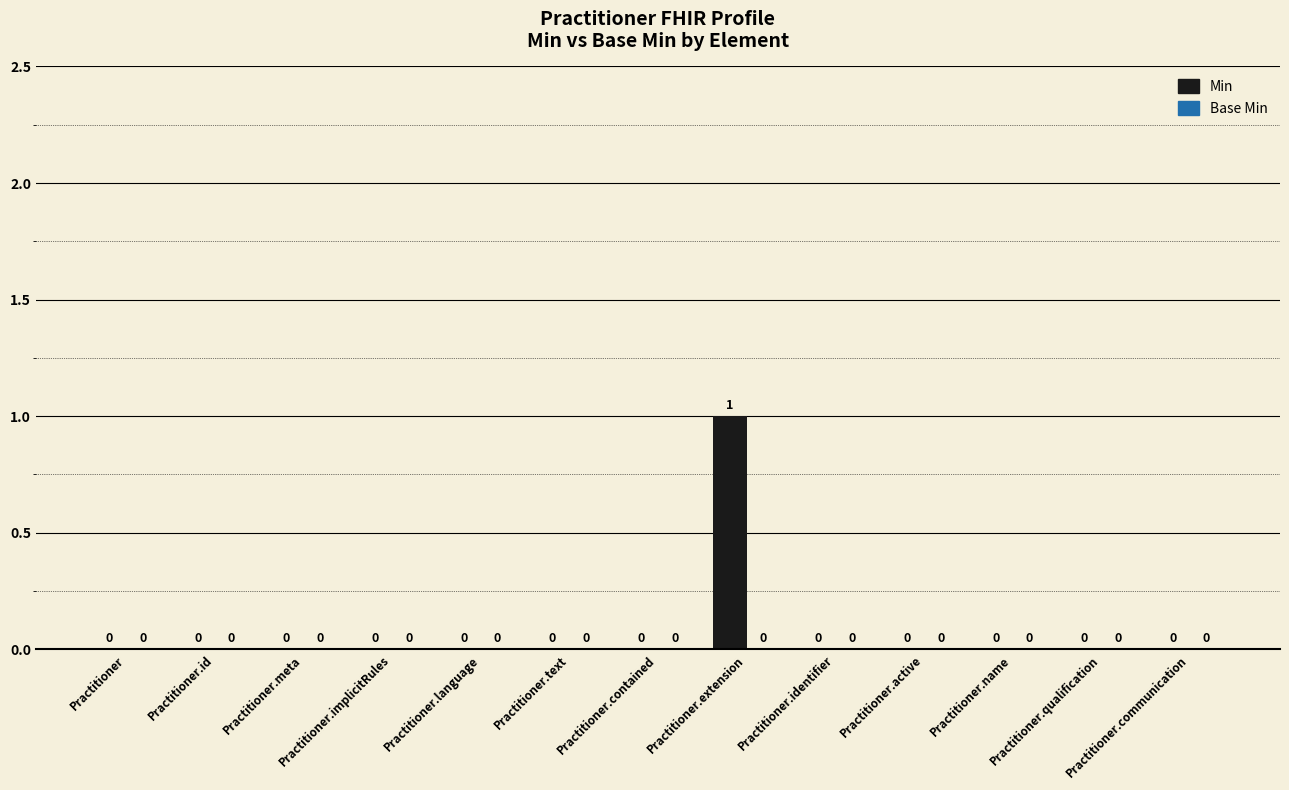

The chart shows a value of 0 at Practitioner.qualification. True or false?

True